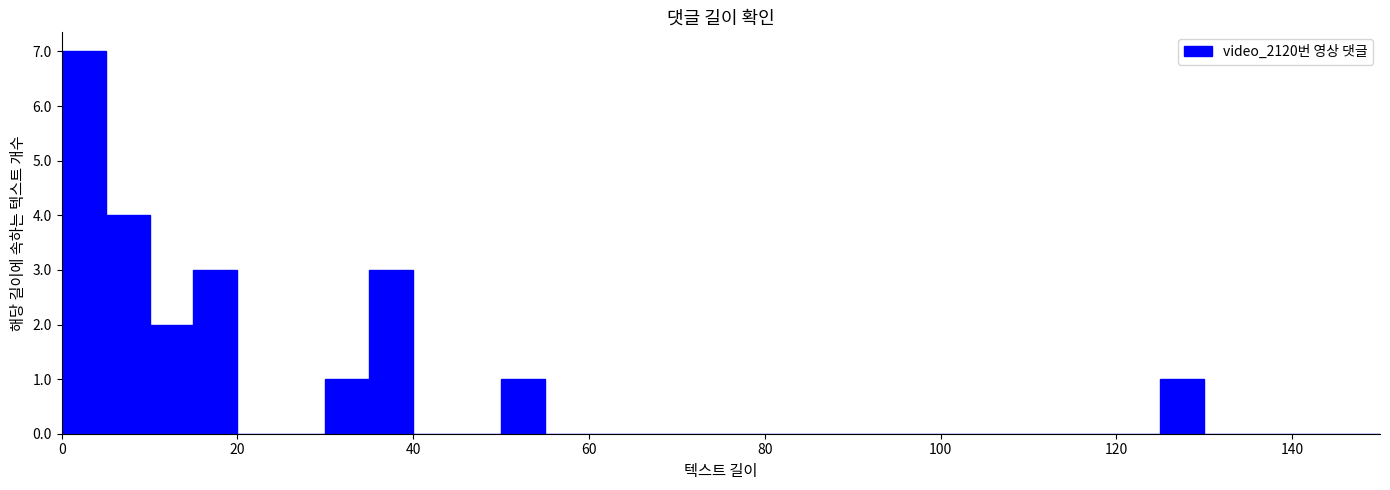

Read against the x-axis, roughly where is the centre of the tallest bar?

2